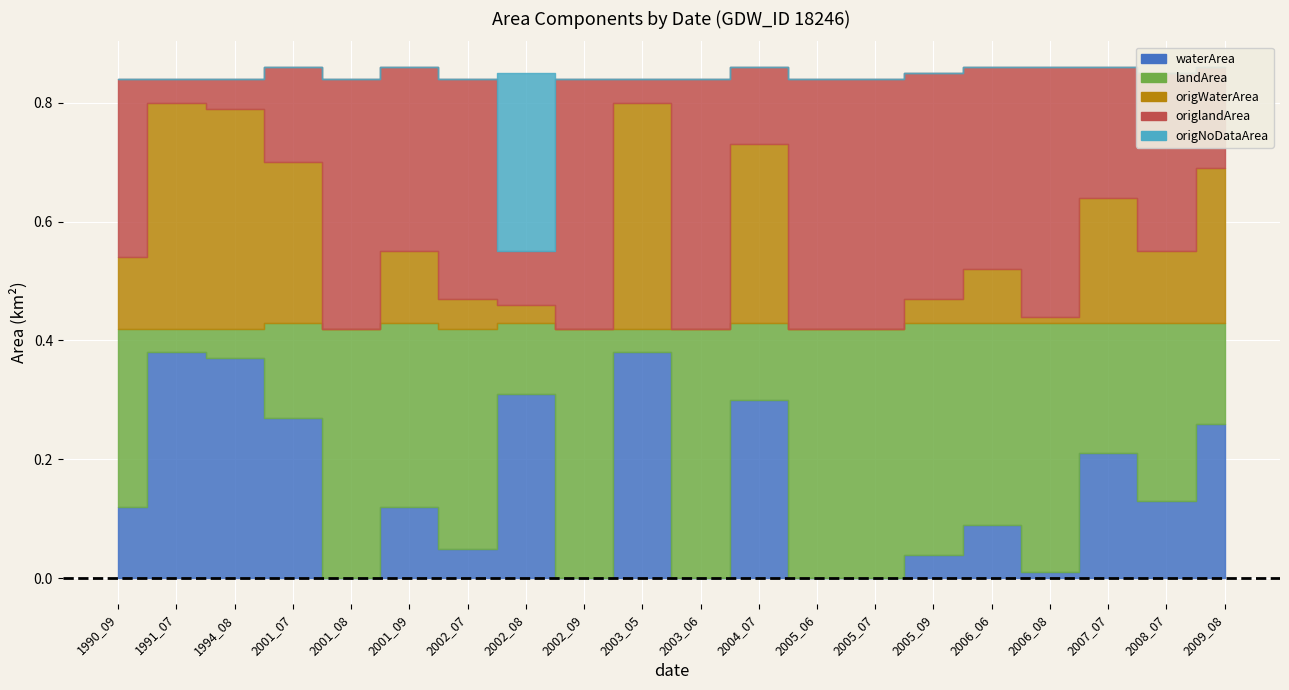

How many categories are shown in the chart?

20